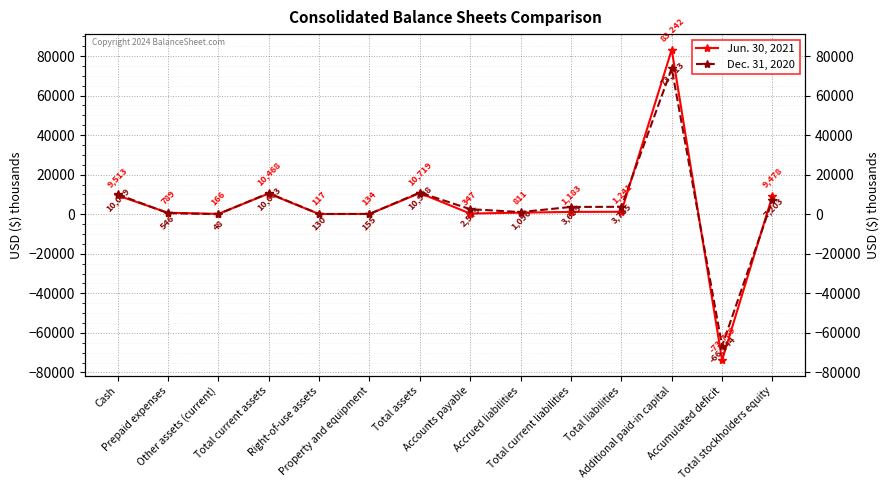

What is the lowest value of the Jun. 30, 2021 series?

-73789